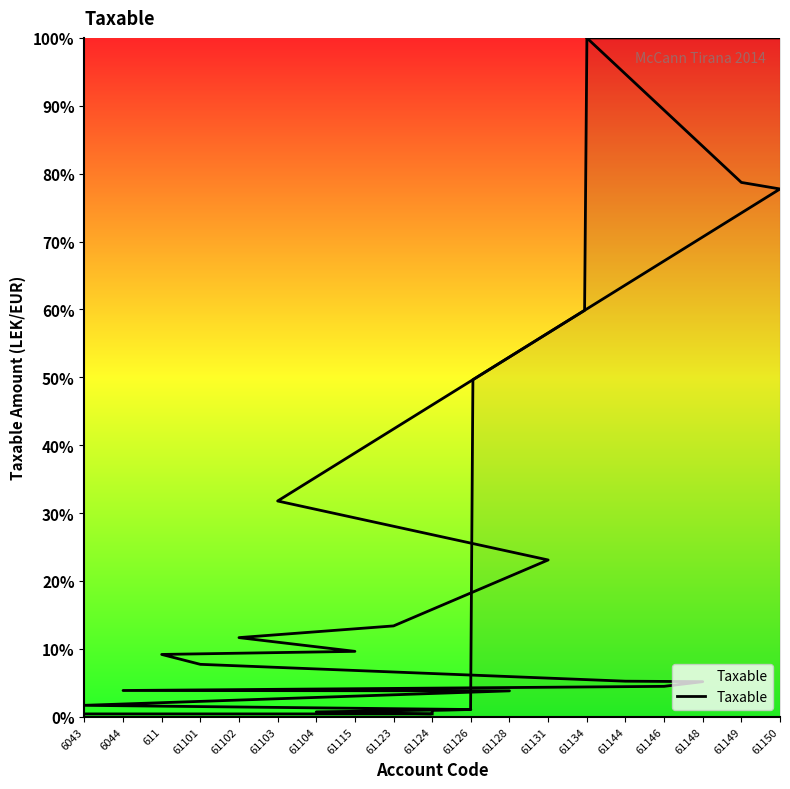

The chart shows a value of 2.5 at 61146. True or false?

False